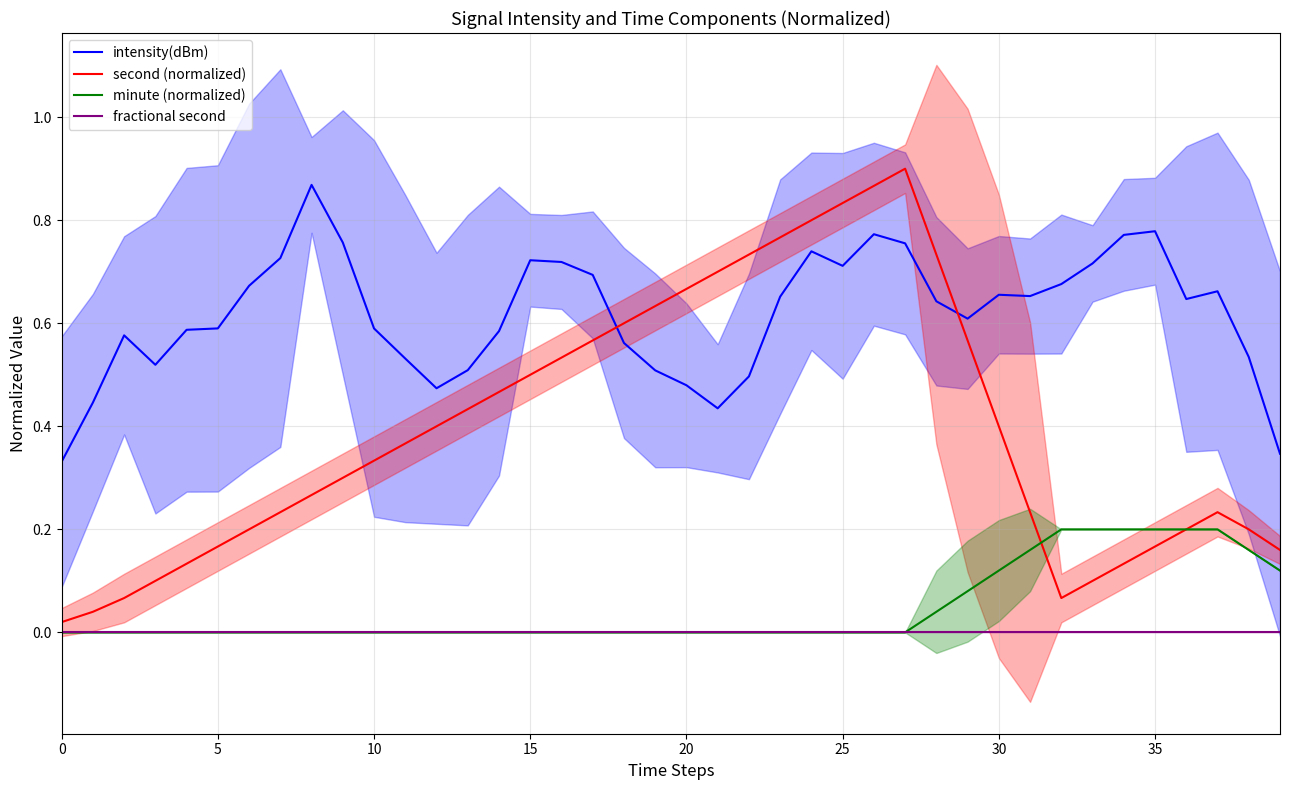

True or false: second (normalized) and minute (normalized) cross at least once.

True